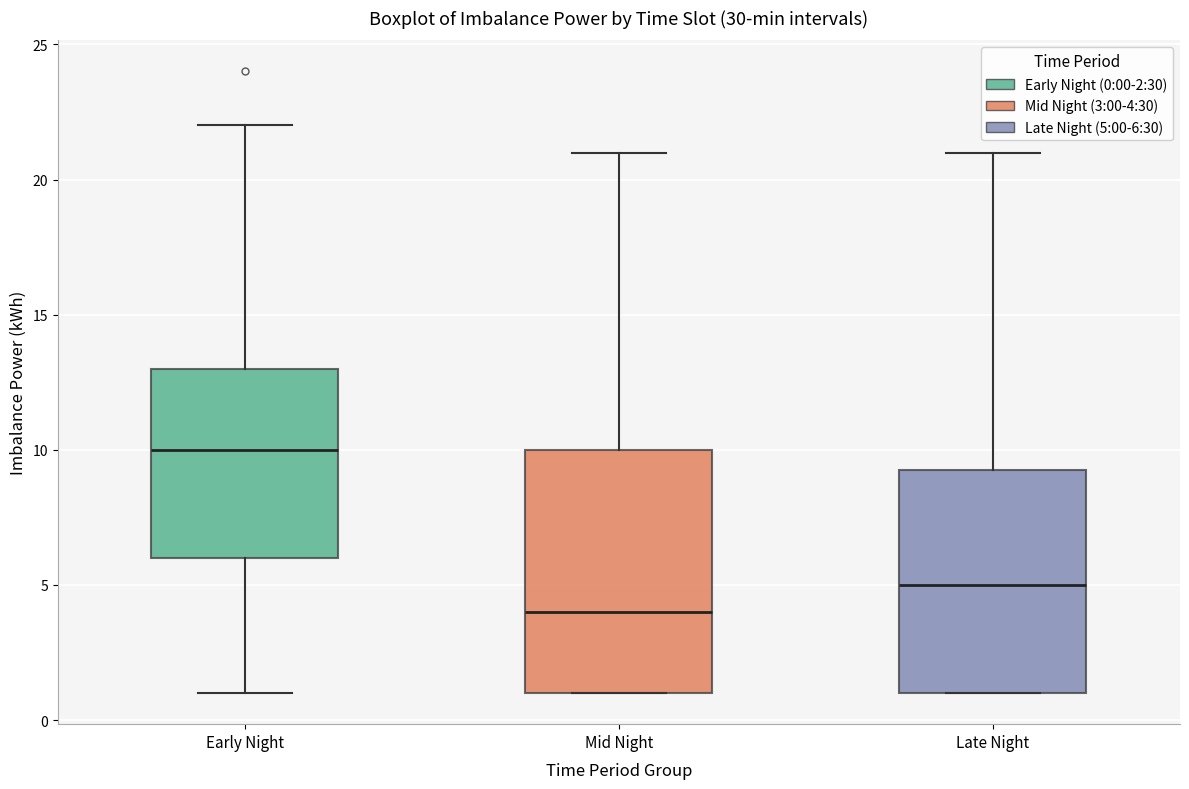

Which box is the tallest, from its lower edge to its upper edge?

Mid Night